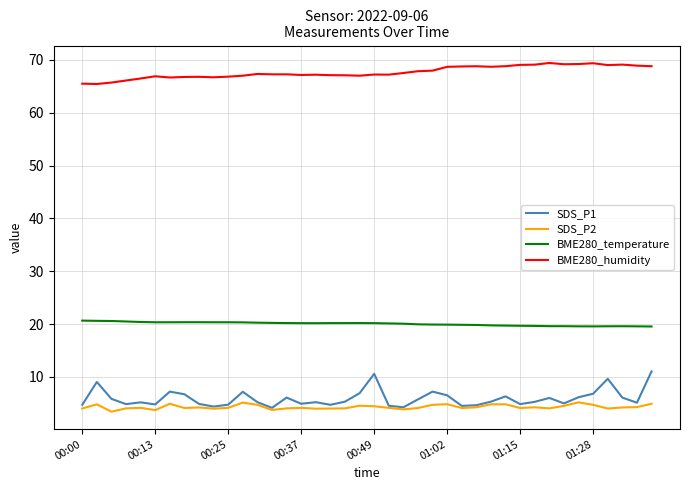

Which series has the largest range (max minus min)?

SDS_P1